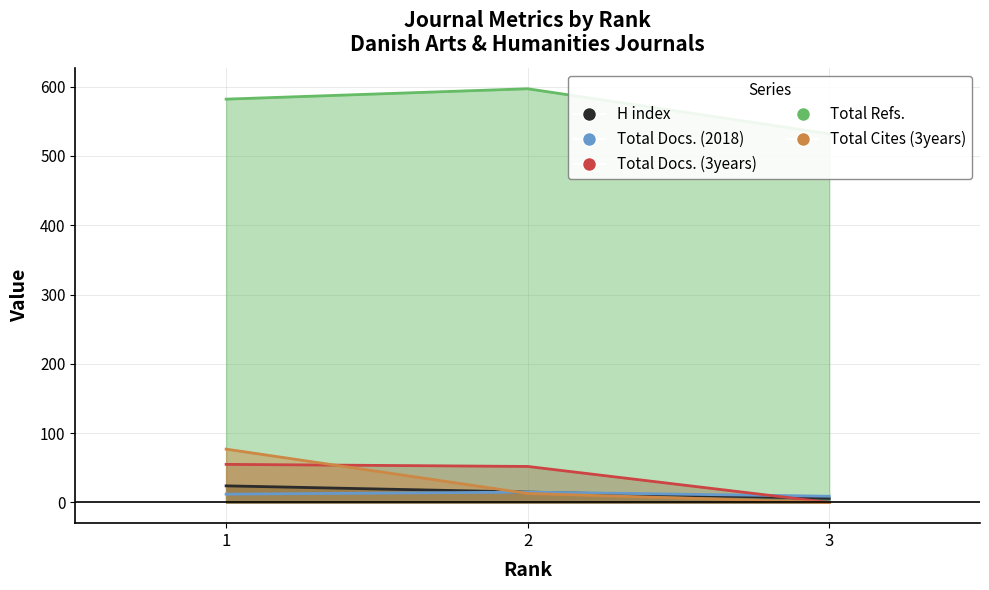

What are all the series names shown in the legend?

H index, Total Docs. (2018), Total Docs. (3years), Total Refs., Total Cites (3years)